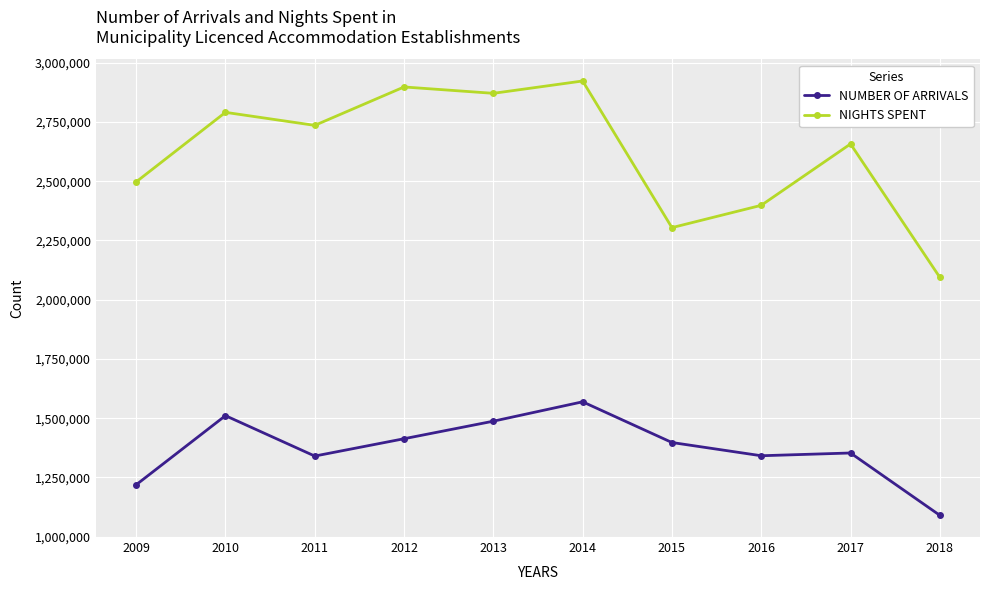

Which series has the largest total across all categories?

NIGHTS SPENT